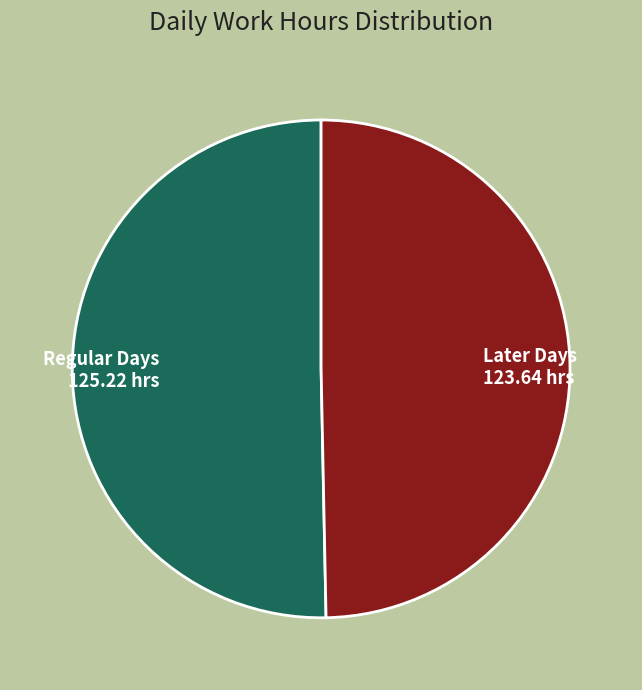

Count the number of slices in the pie.

2